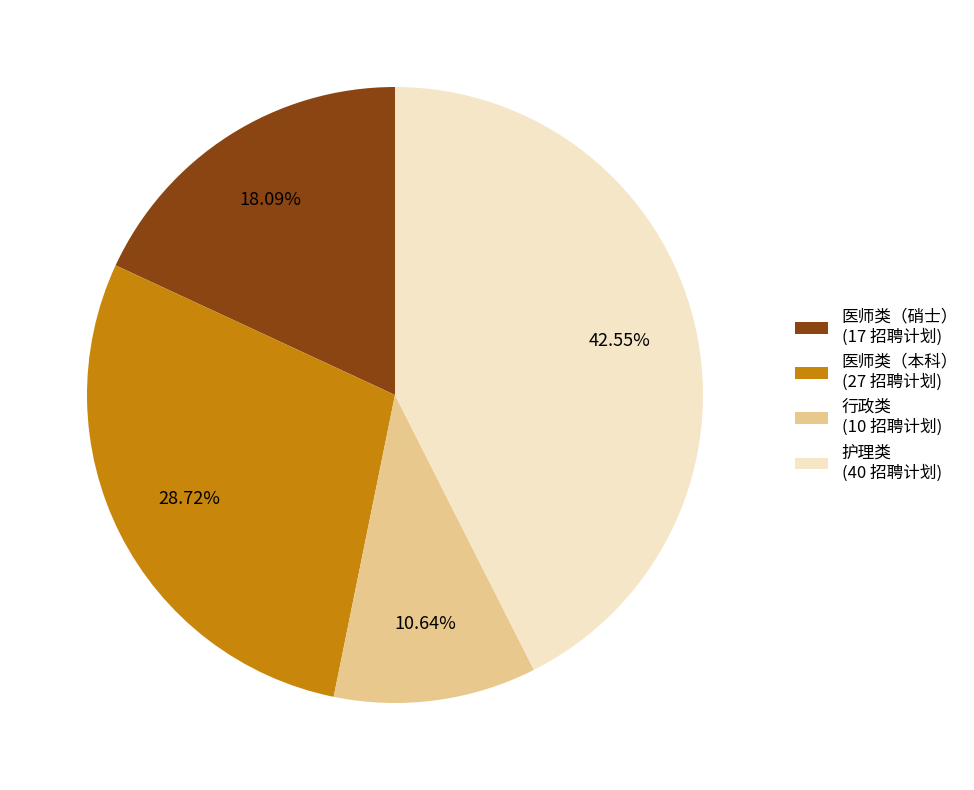

Rank the categories by value from lowest to highest.

行政类 (10 招聘计划), 医师类（硝士） (17 招聘计划), 医师类（本科） (27 招聘计划), 护理类 (40 招聘计划)